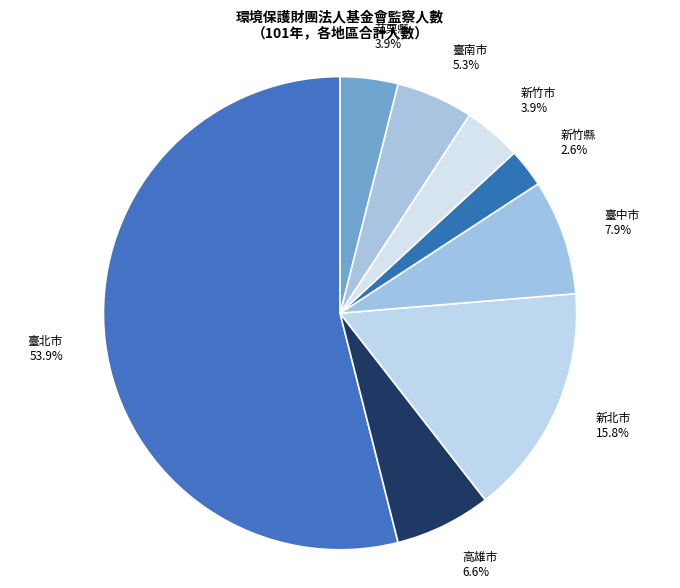

Which slice is the smallest?

新竹縣